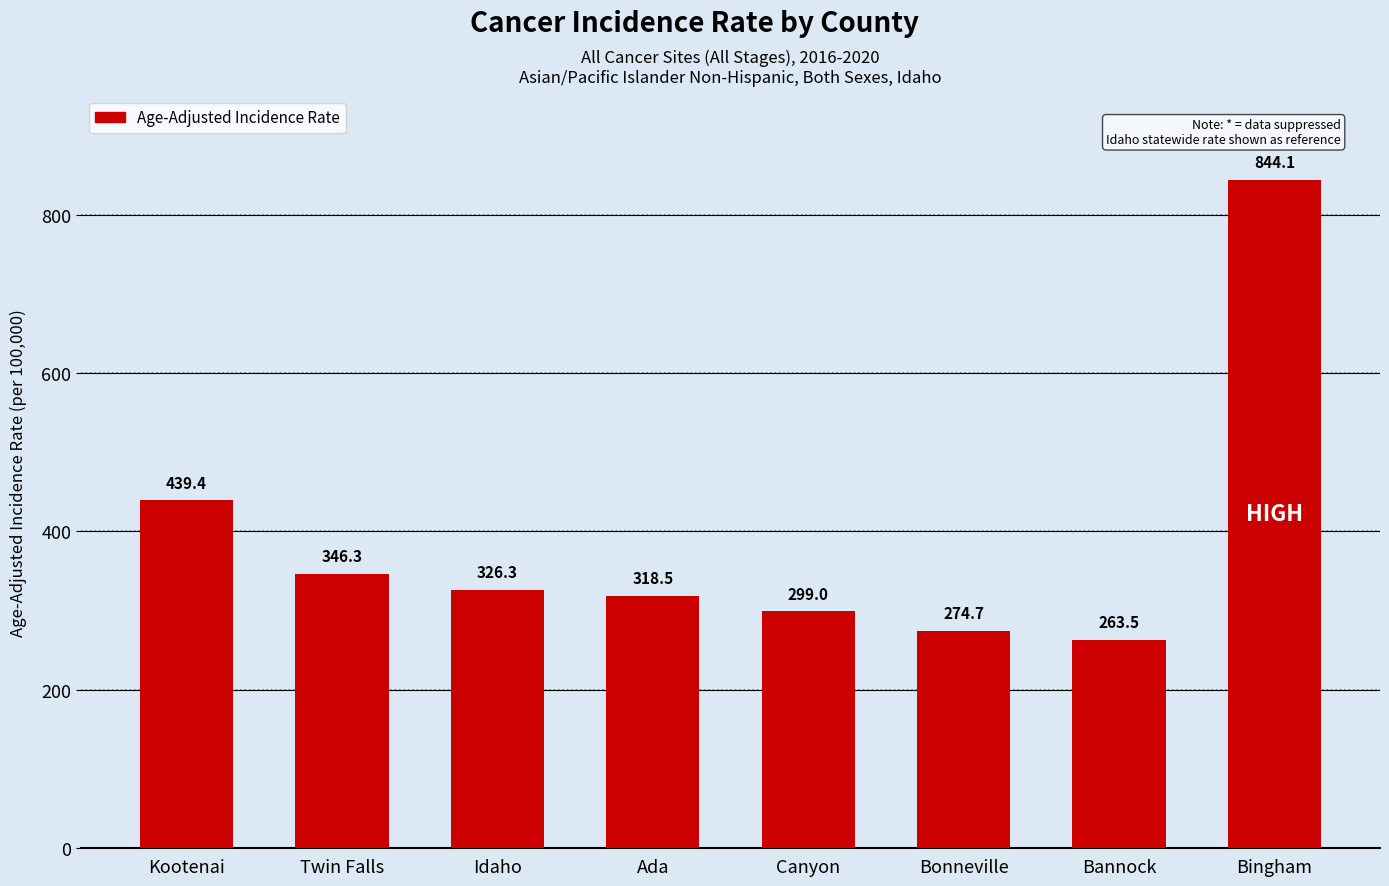

The value at Bannock is 75.1. True or false?

False